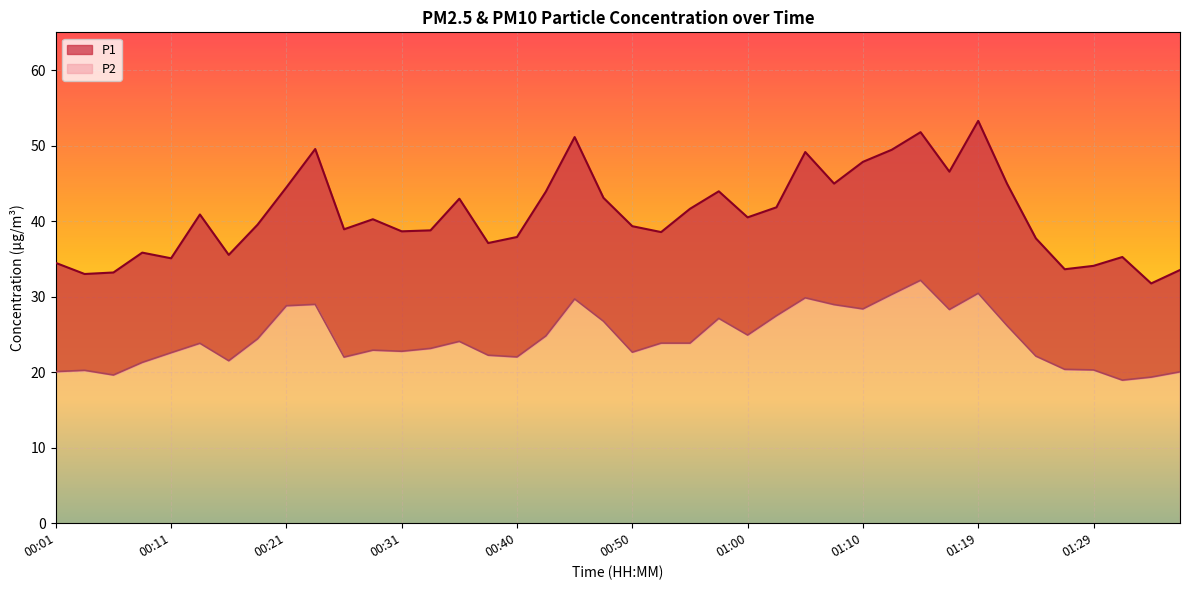

At which category is the sum across all series the highest?

01:19